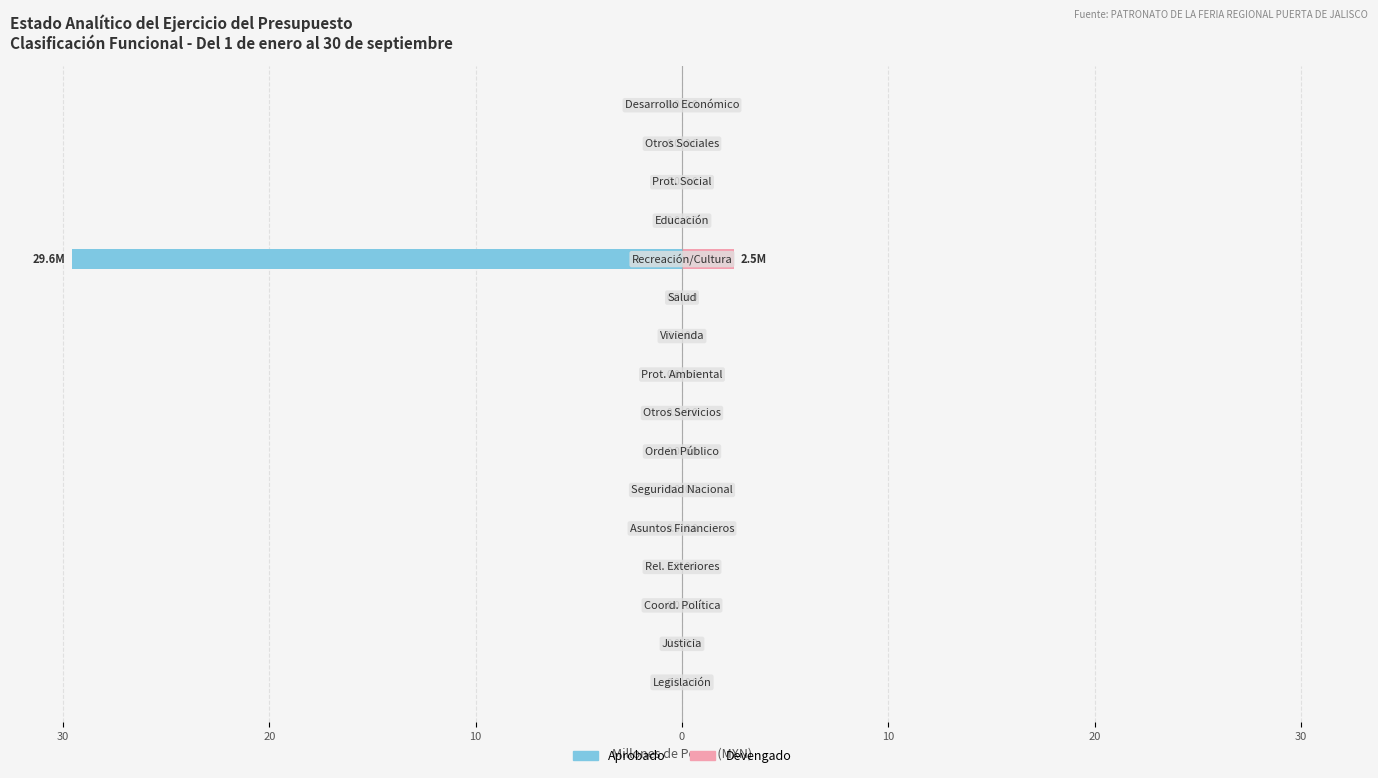

How many values in the Devengado series exceed 0?

1